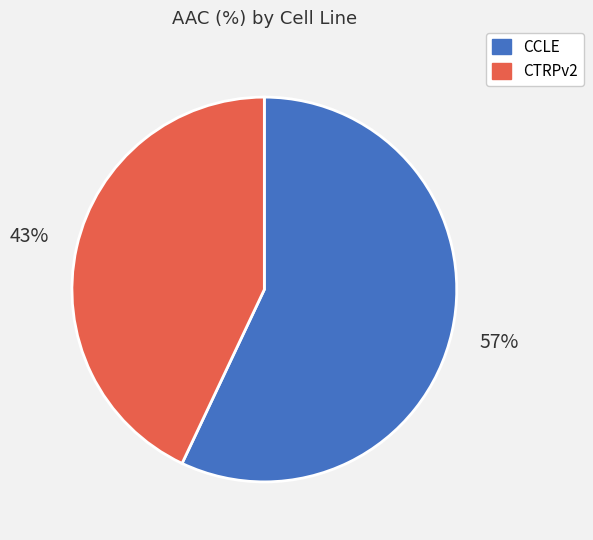

Which category accounts for the majority?

CCLE